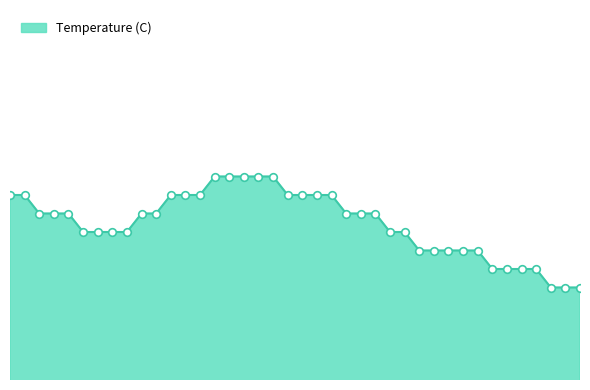

Is this an area chart (filled region under the line)?

Yes